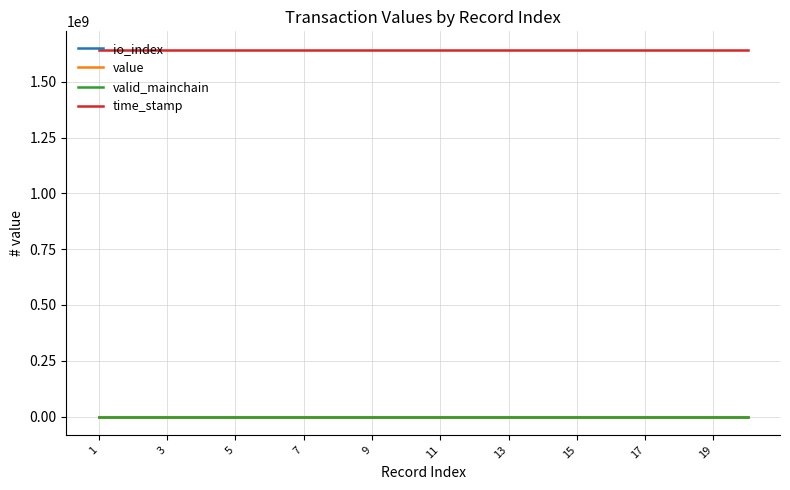

Which series has the largest range (max minus min)?

value